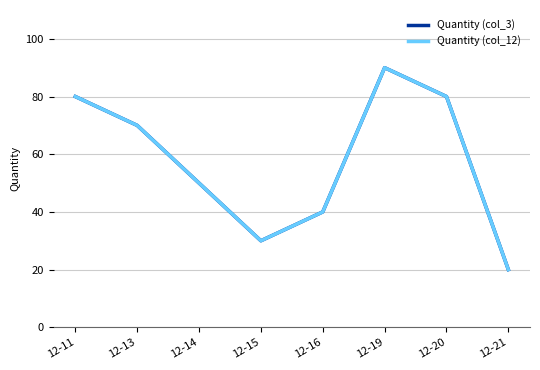

Does the chart have visible grid lines?

Yes